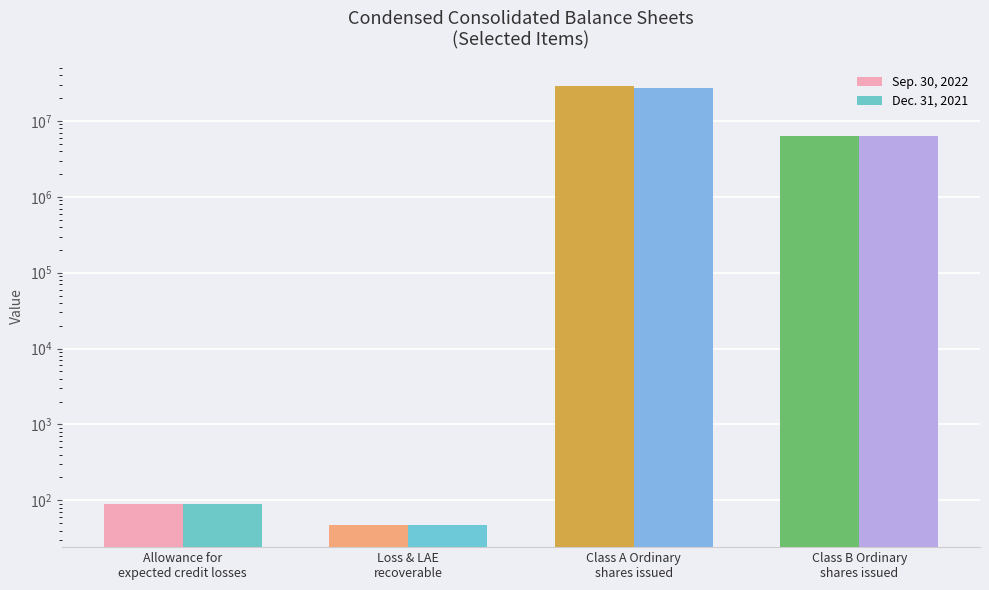

What is the label of the 2nd bar from the right?

Class A Ordinary
shares issued